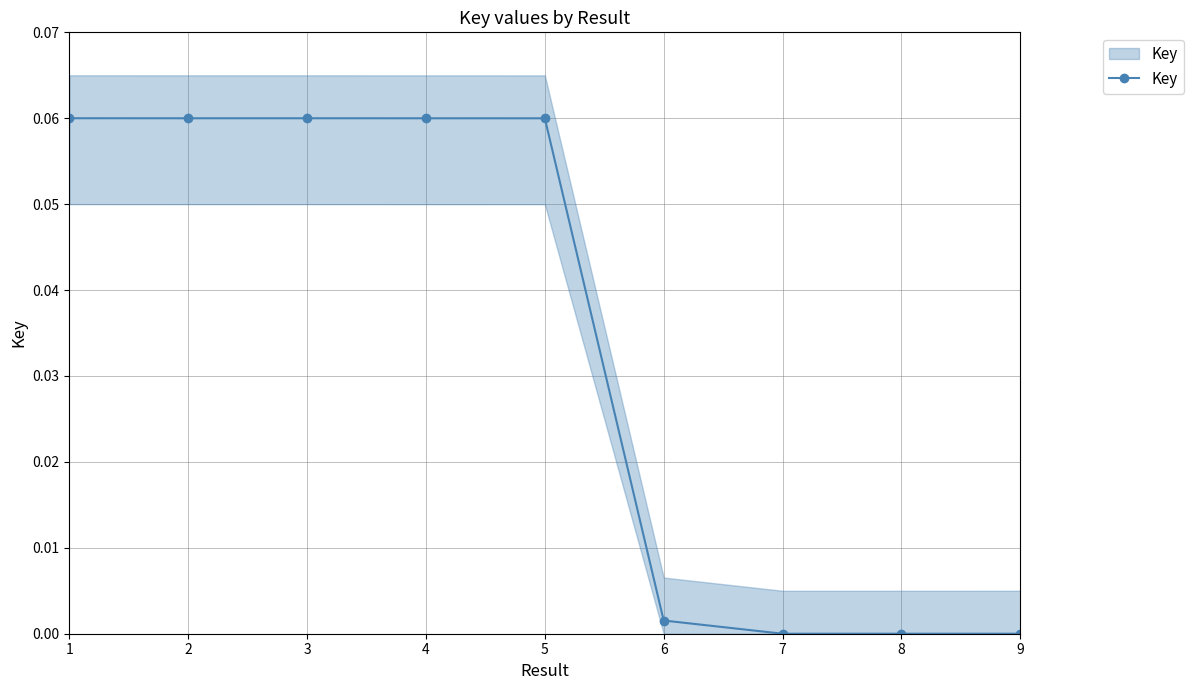

The value at 4 is 0.1. True or false?

False